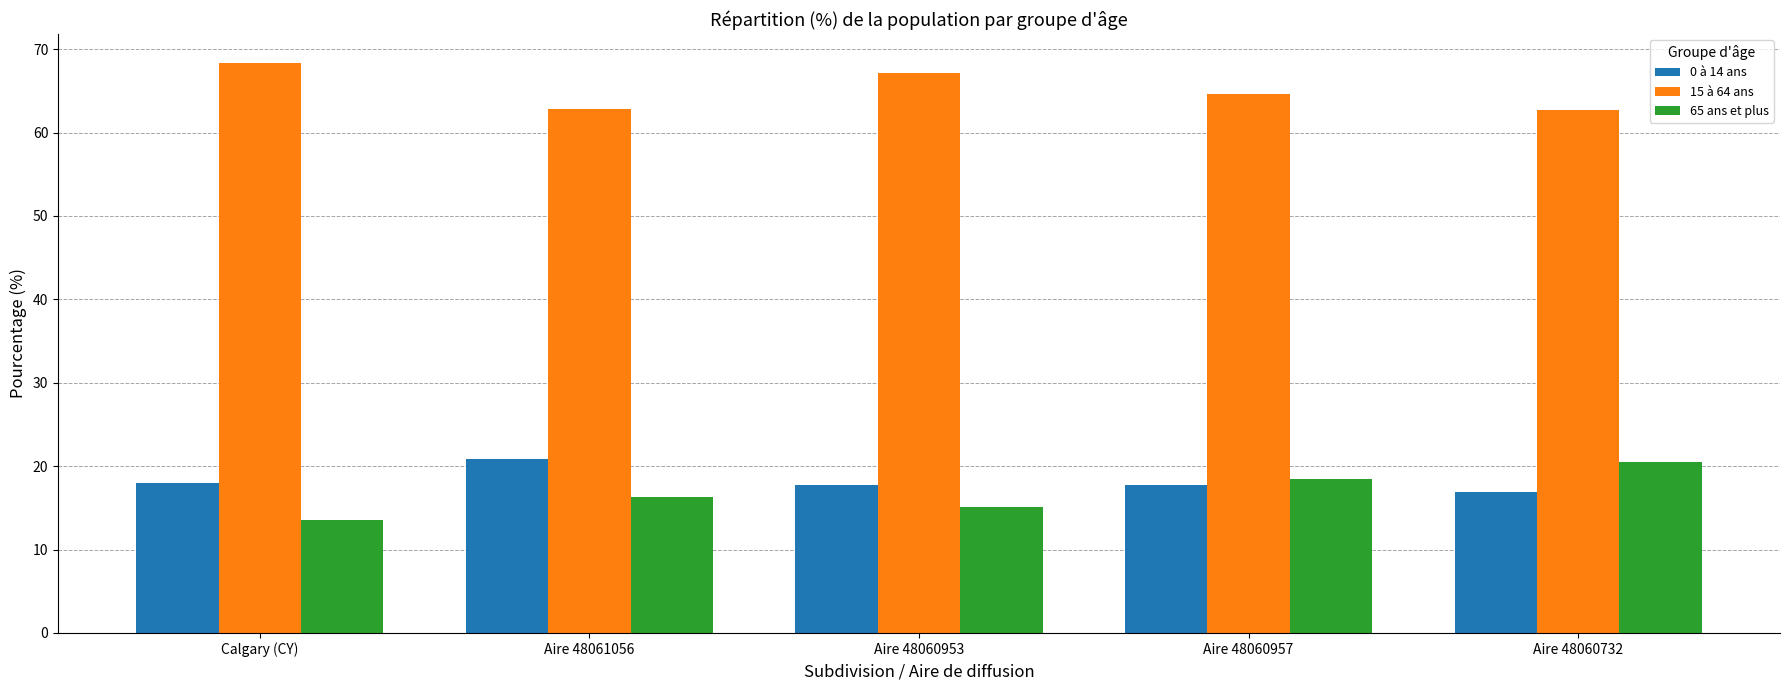

At which category does the chart reach its minimum across all series?

Calgary (CY)